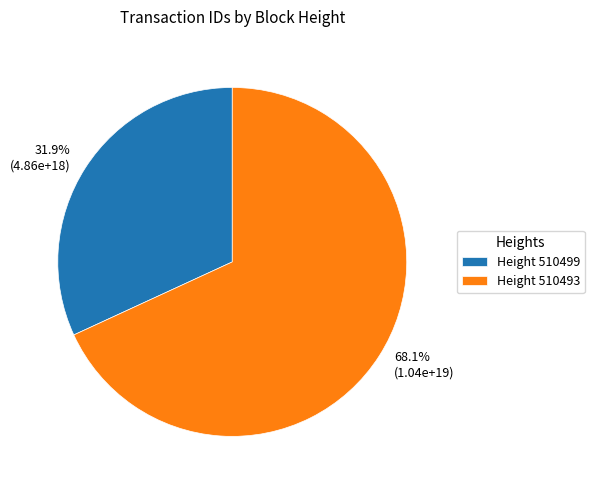

How many slices are in this pie chart?

2